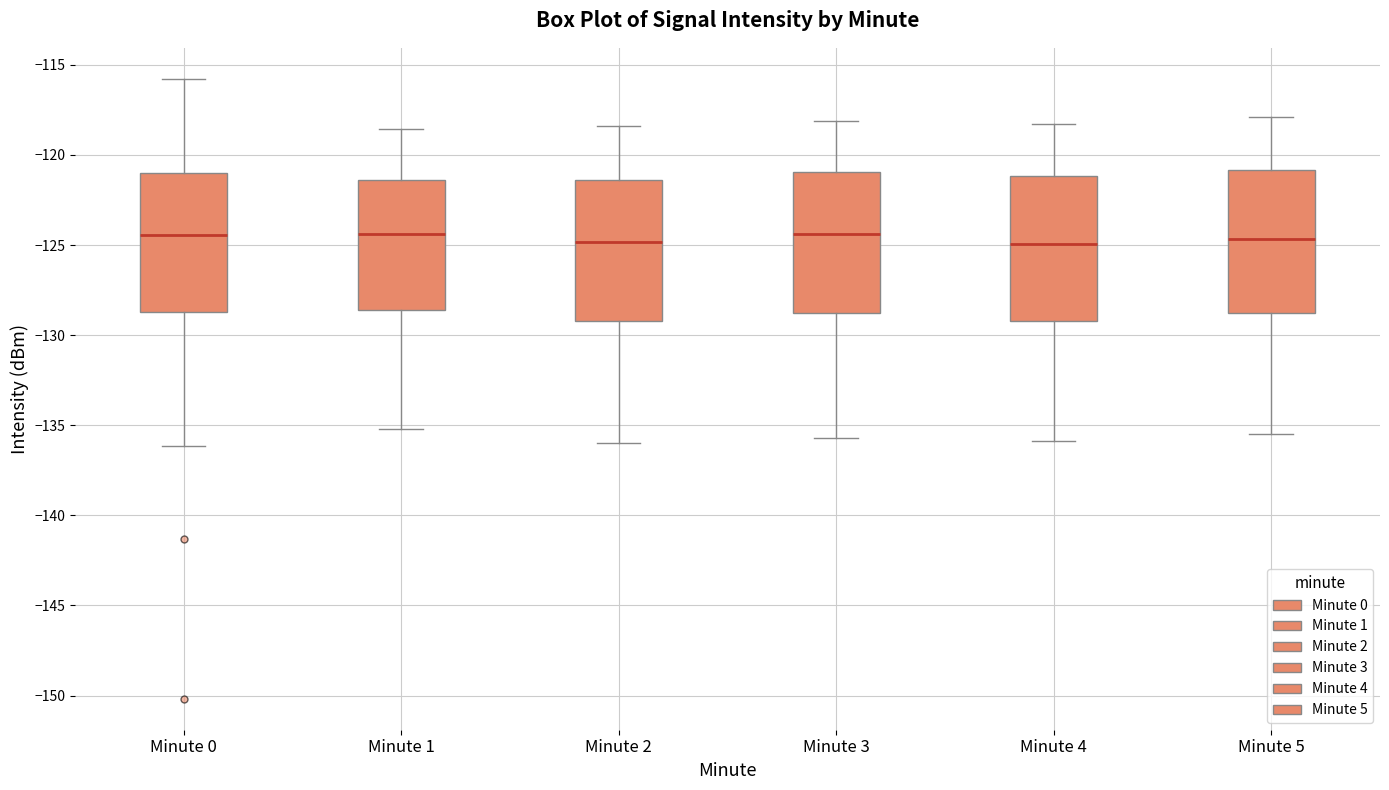

Reading left to right, read every box against the y-axis: the position of its median line, the range the box covers, and the ends of its whiskers. The values are not printed on the chart, so give them approximately, as read against the axis.

Minute 0: median -124.5, box -128.5 to -121.0, whiskers -136.0 to -116.0
Minute 1: median -124.5, box -128.5 to -121.5, whiskers -135.0 to -118.5
Minute 2: median -125.0, box -129.0 to -121.5, whiskers -136.0 to -118.5
Minute 3: median -124.5, box -128.5 to -121.0, whiskers -135.5 to -118.0
Minute 4: median -125.0, box -129.0 to -121.0, whiskers -136.0 to -118.5
Minute 5: median -124.5, box -129.0 to -121.0, whiskers -135.5 to -118.0